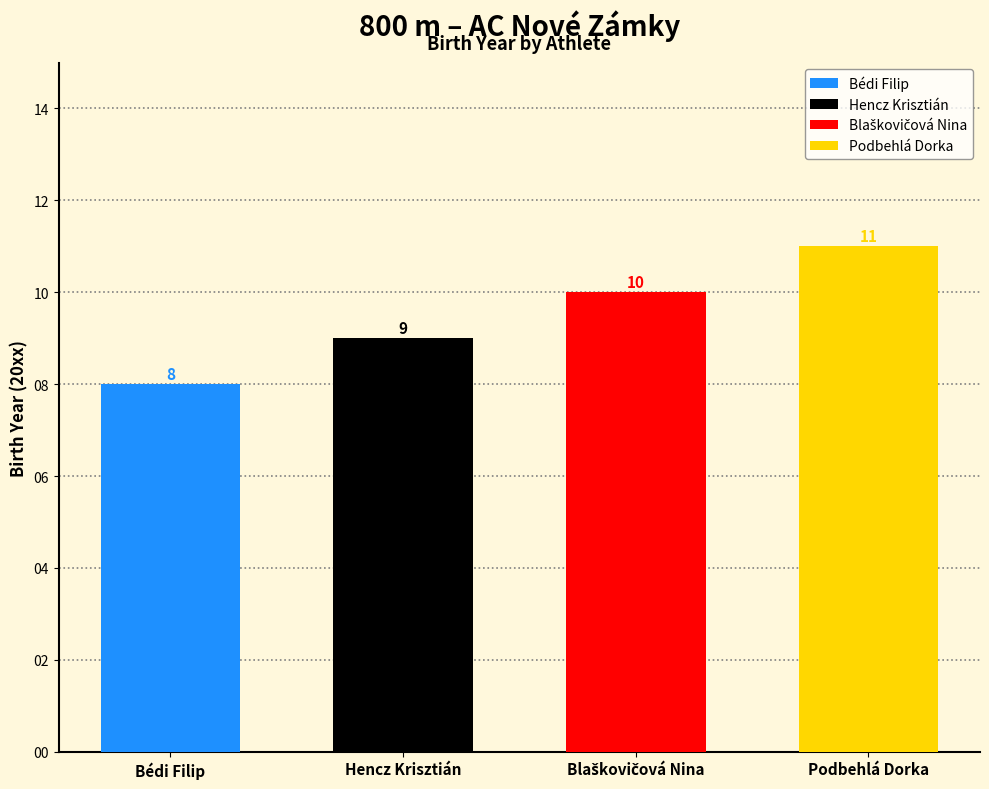

Reading left to right, extract all data points from this chart.

Bédi Filip=8	Hencz Krisztián=9	Blaškovičová Nina=10	Podbehlá Dorka=11